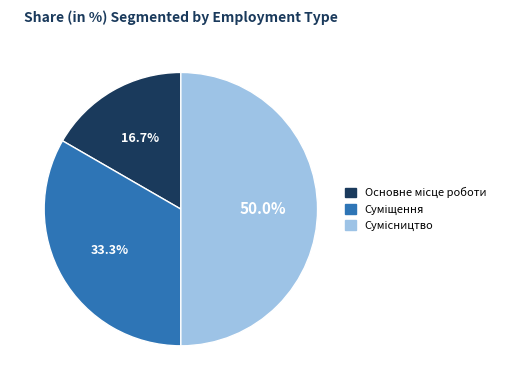

To the nearest percent, what portion does Сумісництво represent?

50%